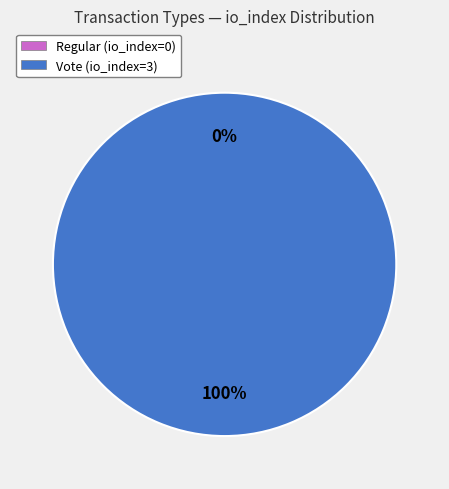

Which category has the smallest portion of the pie?

Regular